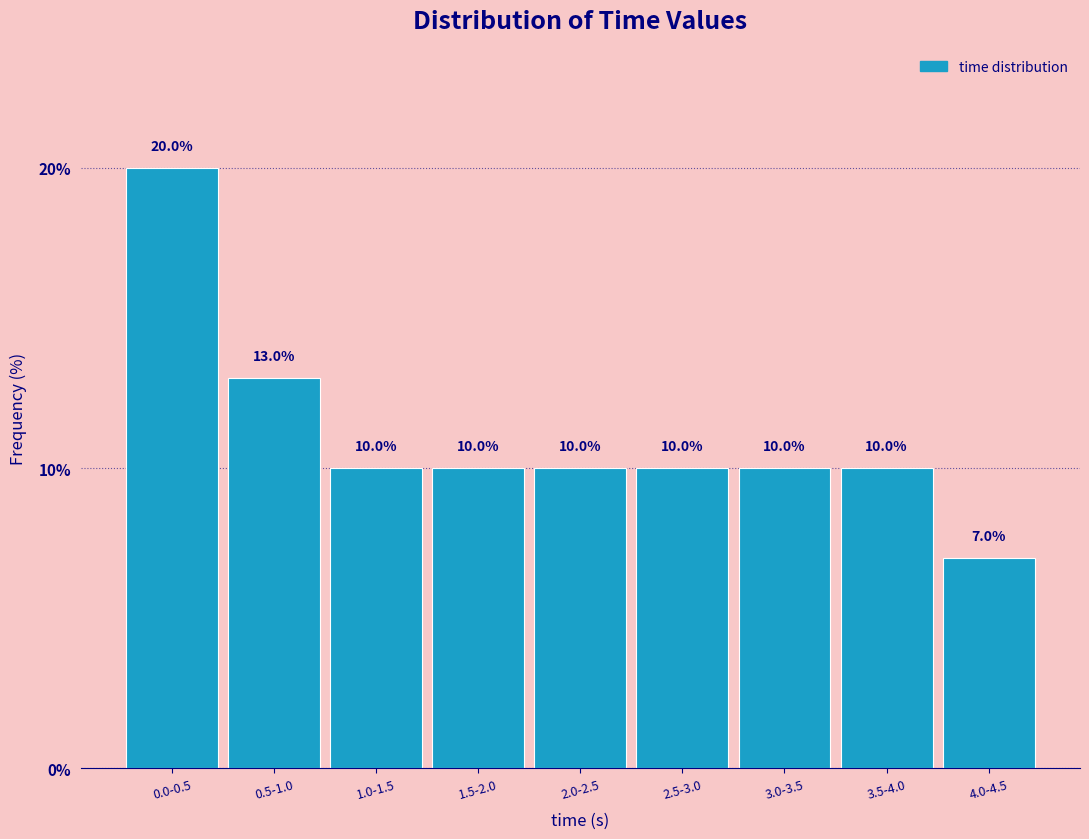

Reading right to left, transcribe all the data shown in this chart.

7.0	10.0	10.0	10.0	10.0	10.0	10.0	13.0	20.0